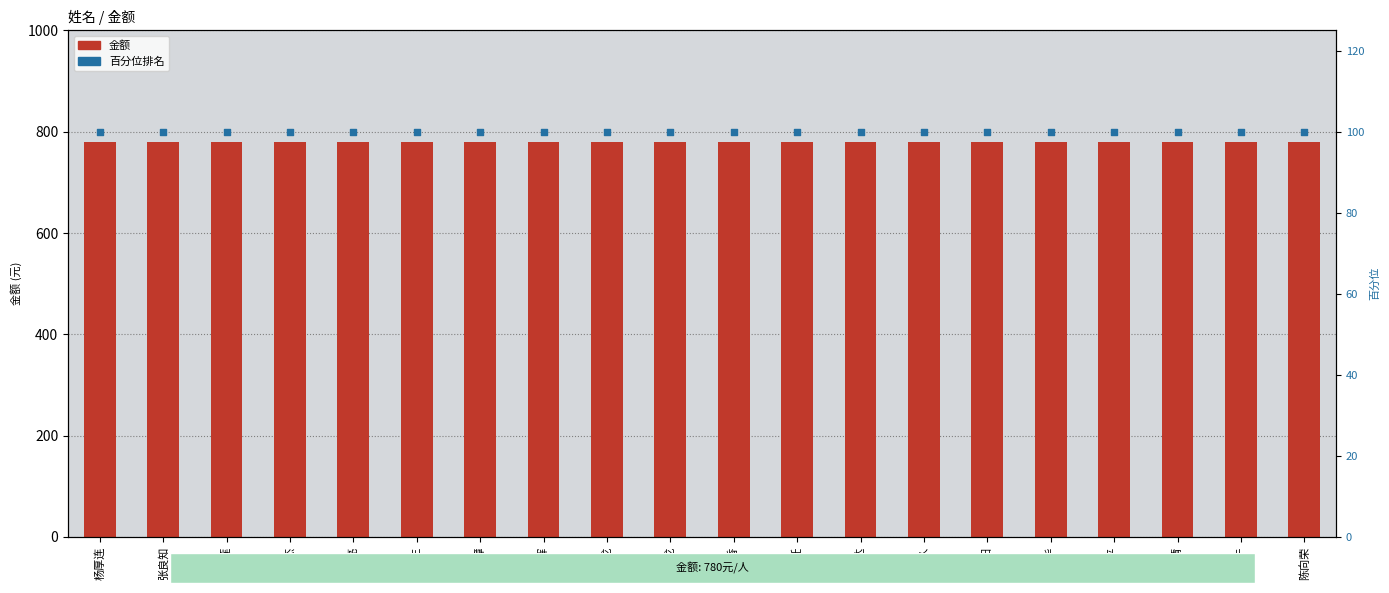

At how many categories does at least one series exceed 601?

20